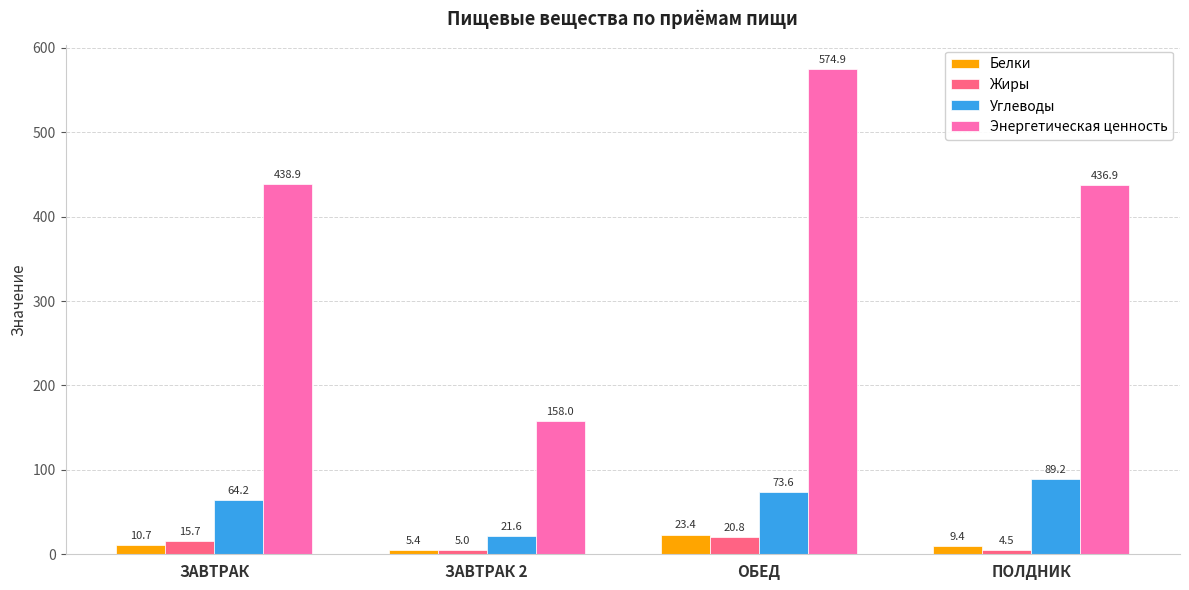

Between ЗАВТРАК 2 and ОБЕД, which series saw the biggest shift?

Энергетическая ценность